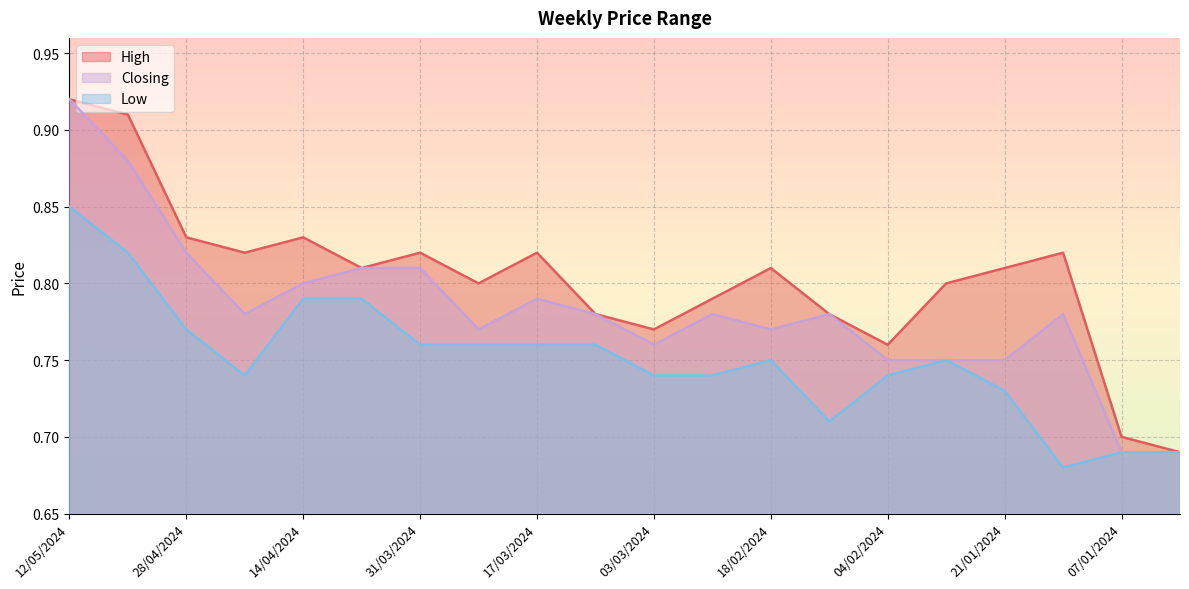

What is the sum of the Closing values at 31/12/2023 and 14/01/2024?

1.5